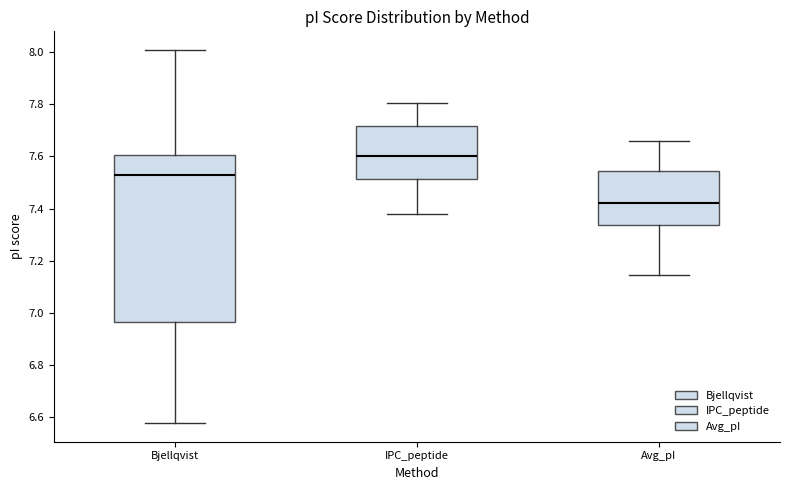

Where does the upper whisker of the box for Bjellqvist end on the y-axis? The values are not printed on the chart, so give them approximately, as read against the axis.

8.00